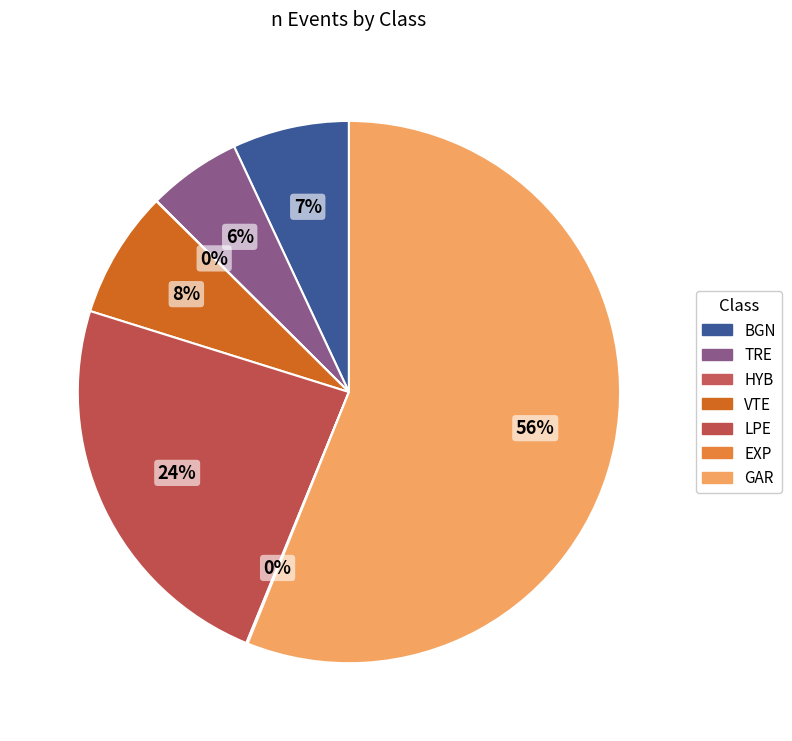

To the nearest percent, what is the average slice percentage?

14%